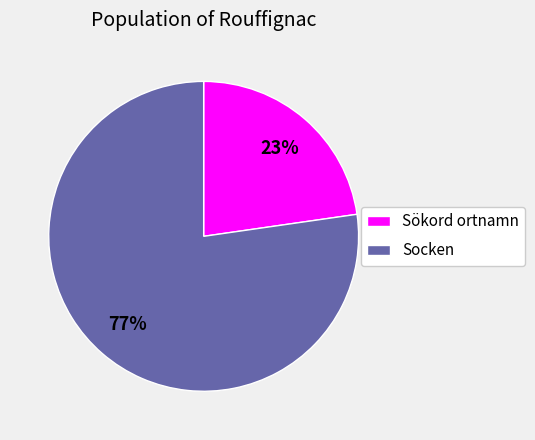

Is Sökord ortnamn the majority of the pie?

No